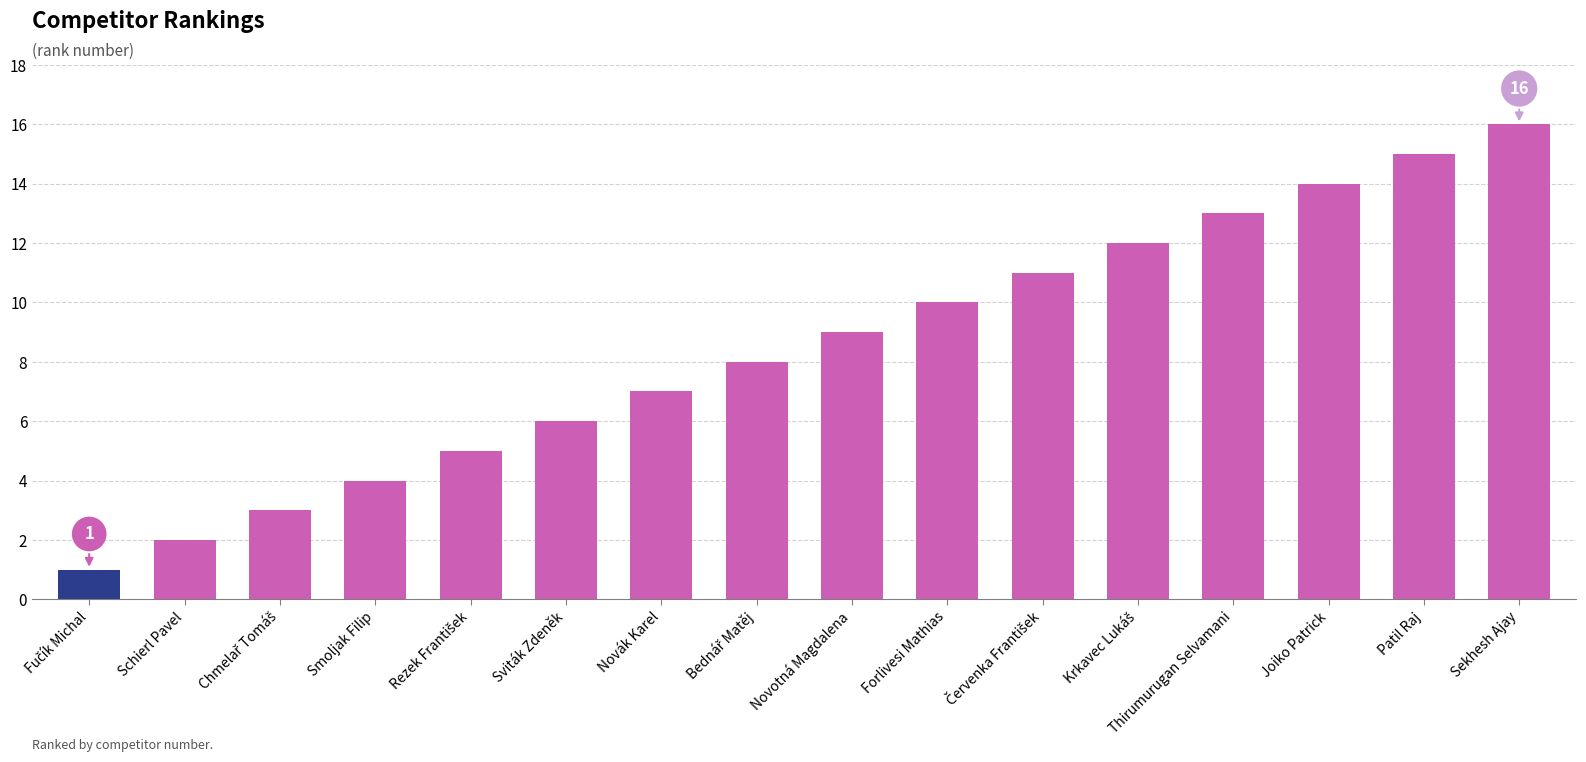

What is the difference between the values at Smoljak Filip and Sviták Zdeněk?

2